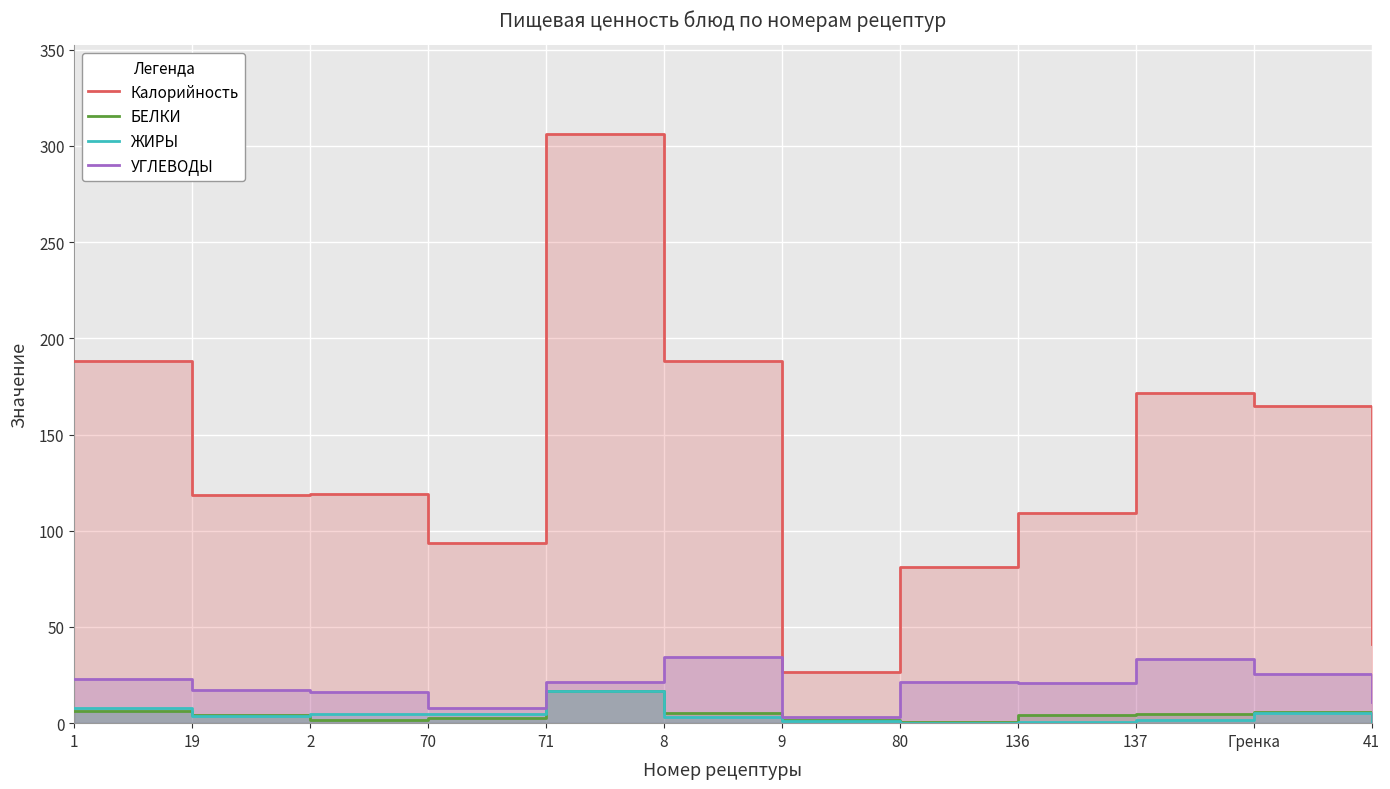

Which series has the largest range (max minus min)?

Калорийность